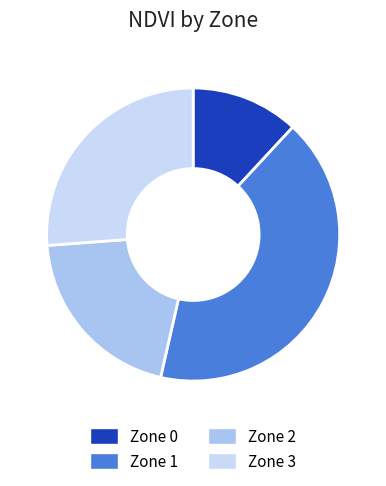

Rank the categories by value from highest to lowest.

Zone 1, Zone 3, Zone 2, Zone 0